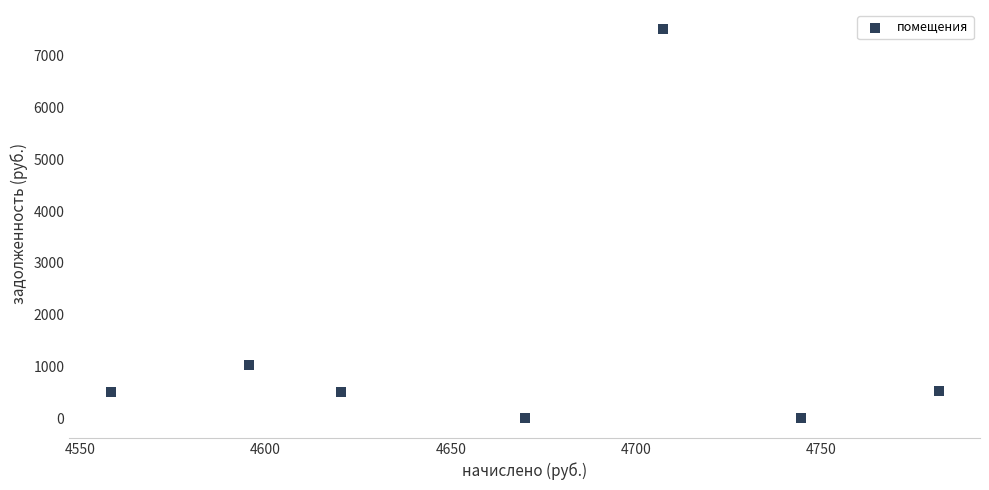

What Y value in the scatter plot is closest to 3752?

1021.2